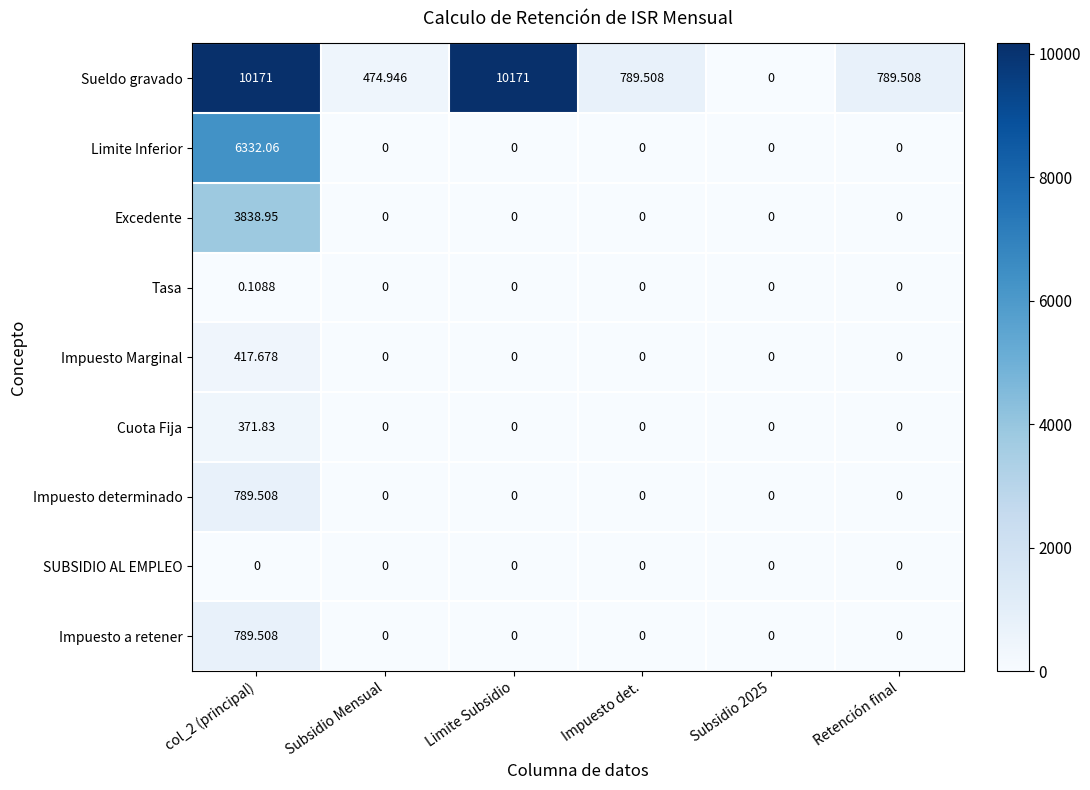

Which series has the widest spread of values?

Sueldo gravado